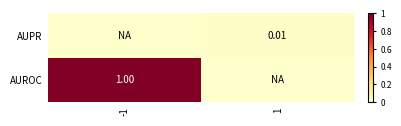

At which category is the sum across all series the highest?

-1